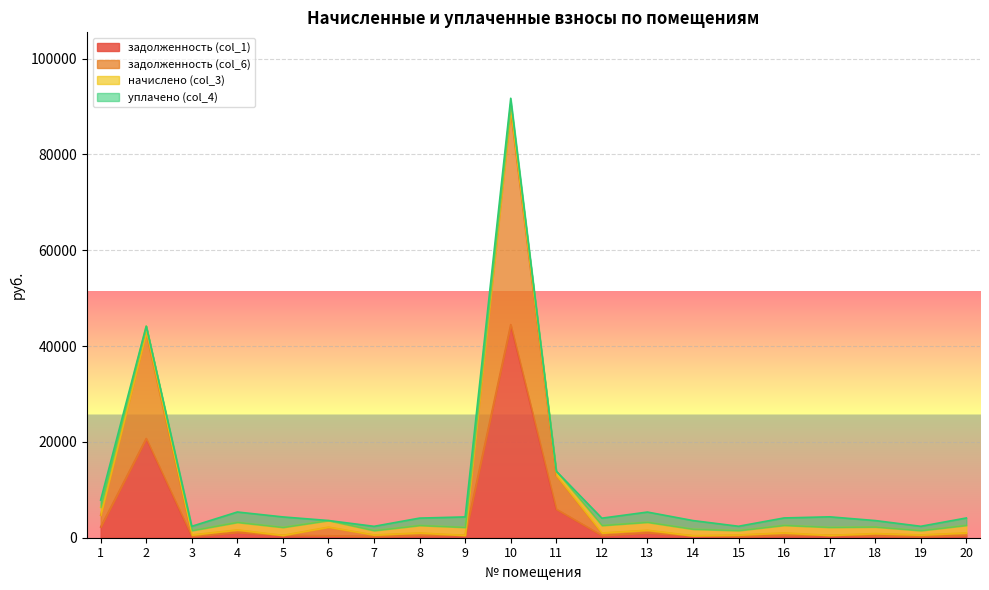

At which label does задолженность (col_1) reach its minimum?

7